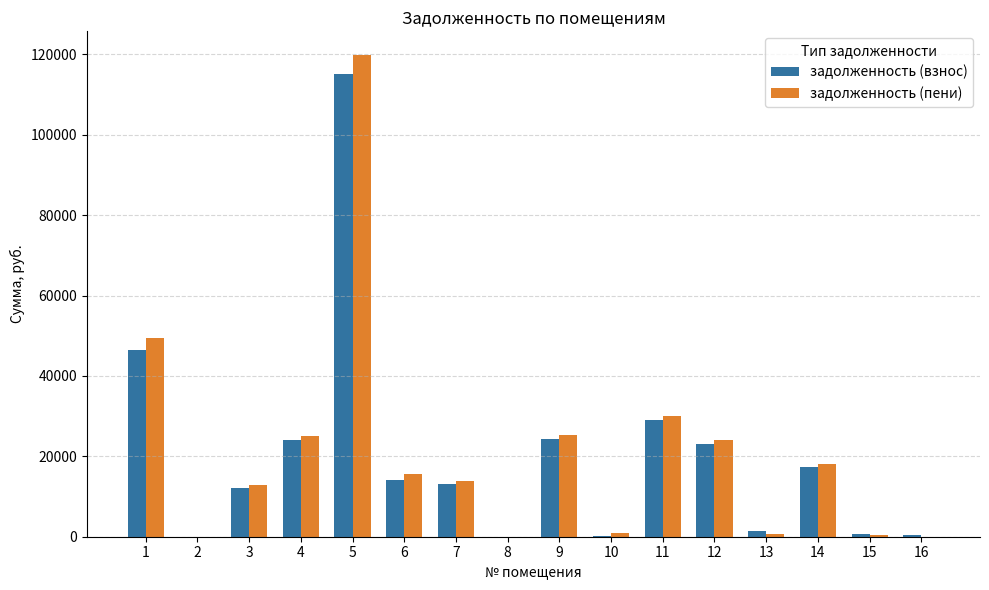

What is the sum of all задолженность (пени) values?

336255.5